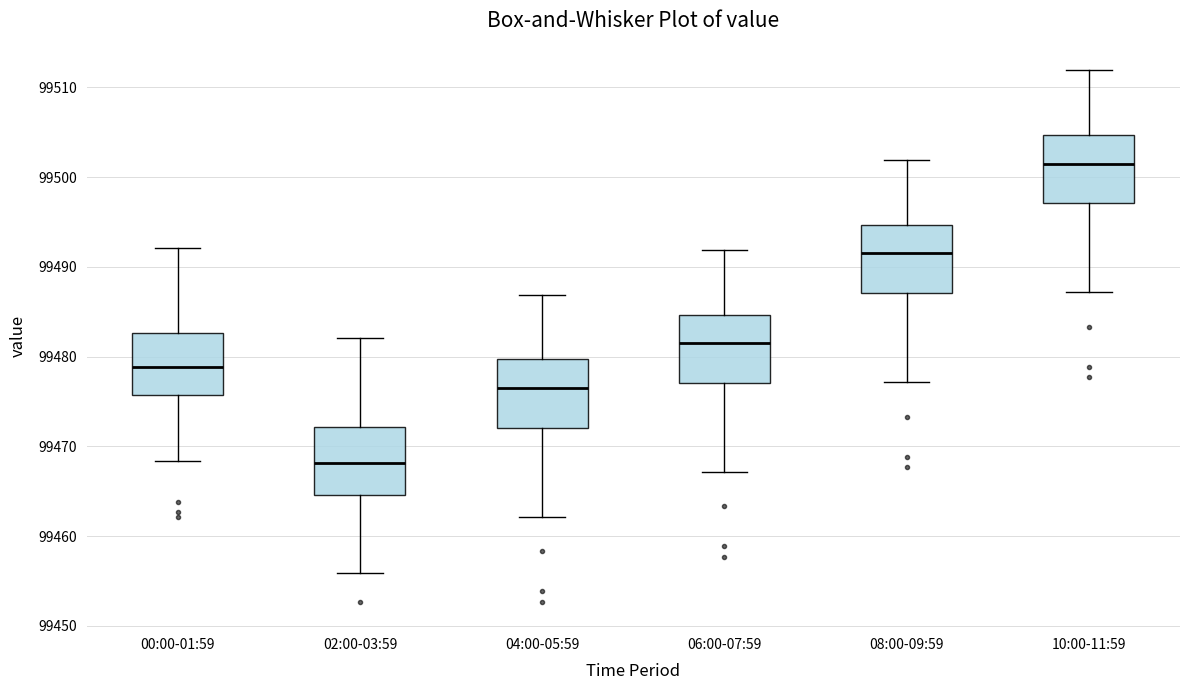

Where does the median line of the box for 00:00-01:59 sit on the y-axis? The values are not printed on the chart, so give them approximately, as read against the axis.

99479